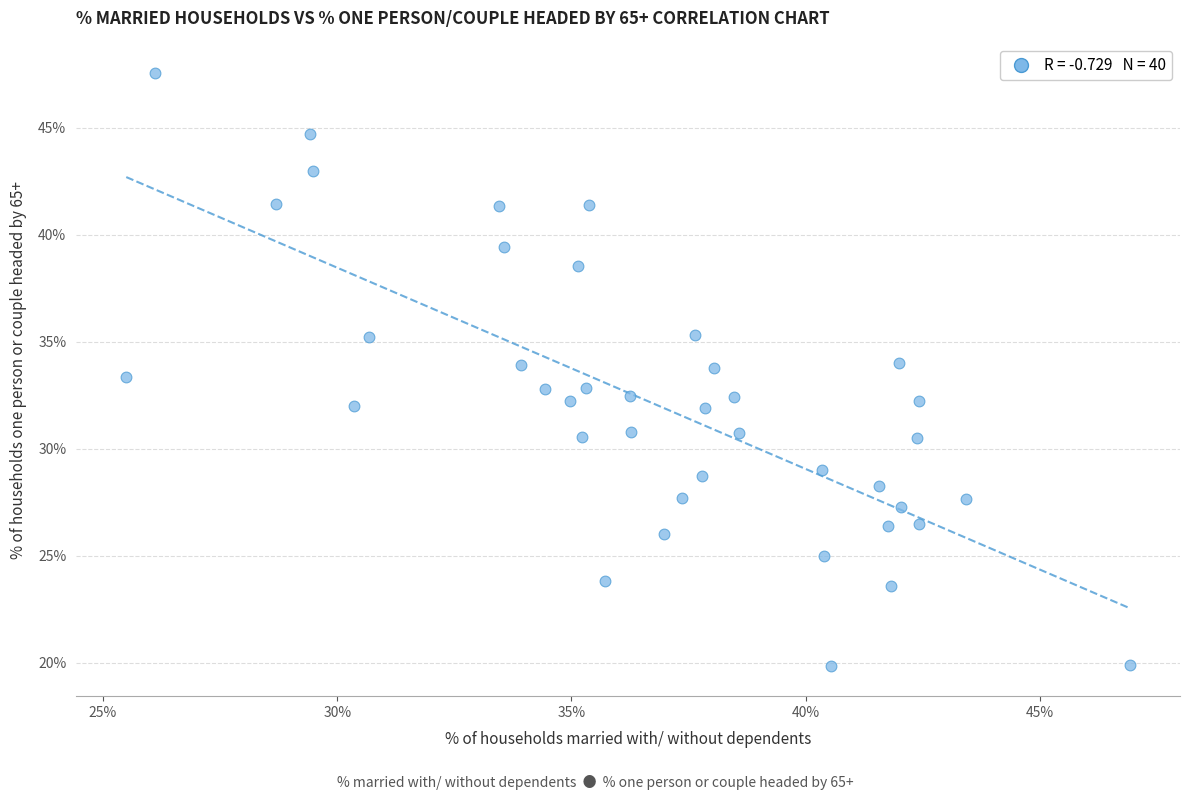

What is the range of Y values (max minus min)?

27.7